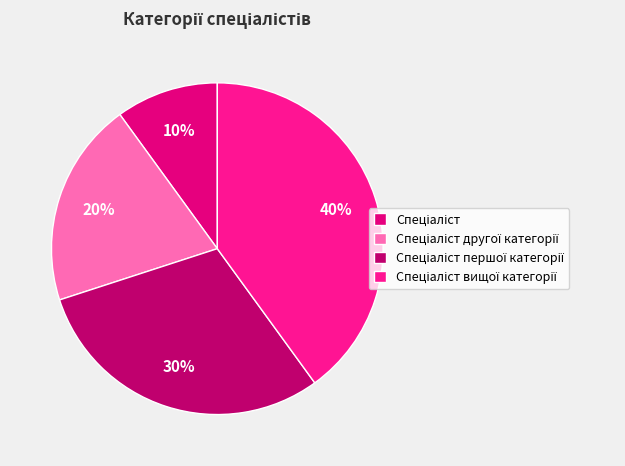

Count the number of slices in the pie.

4